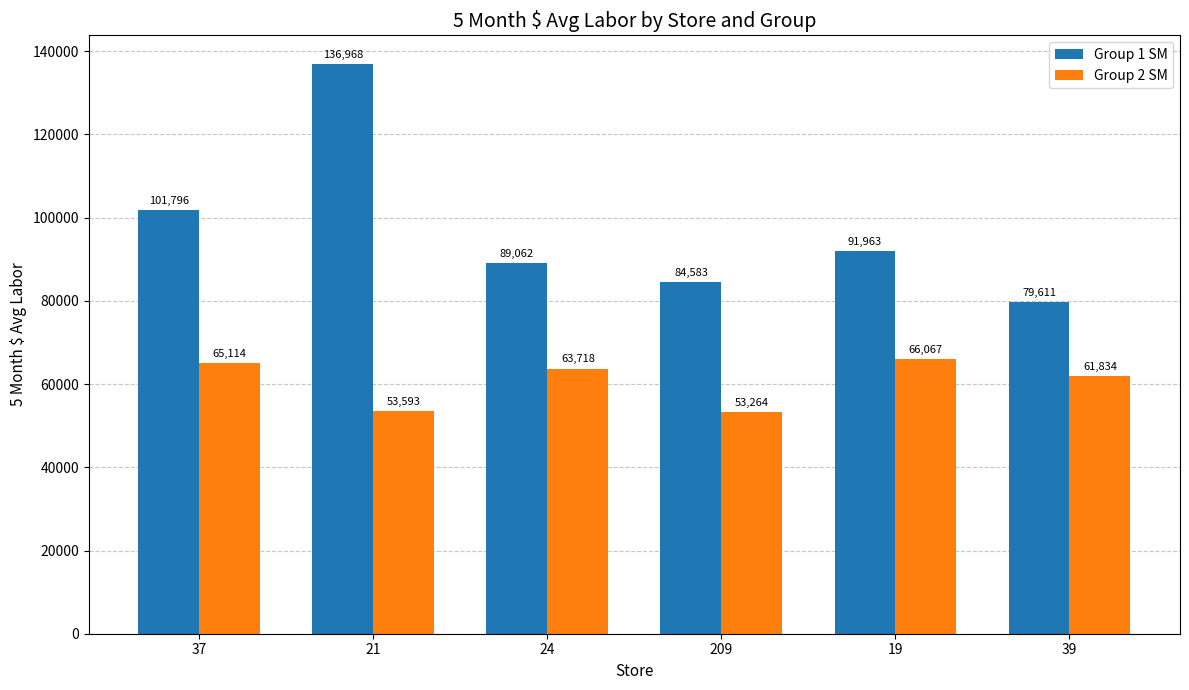

What are all the series names shown in the legend?

Group 1 SM, Group 2 SM